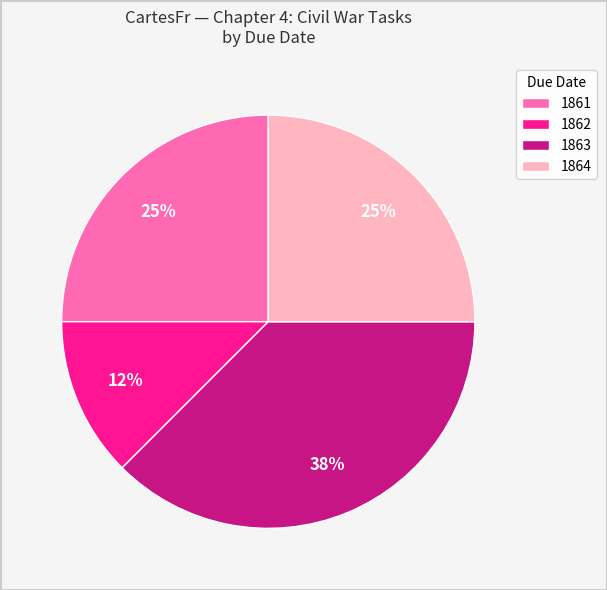

Which category has the smallest portion of the pie?

1862